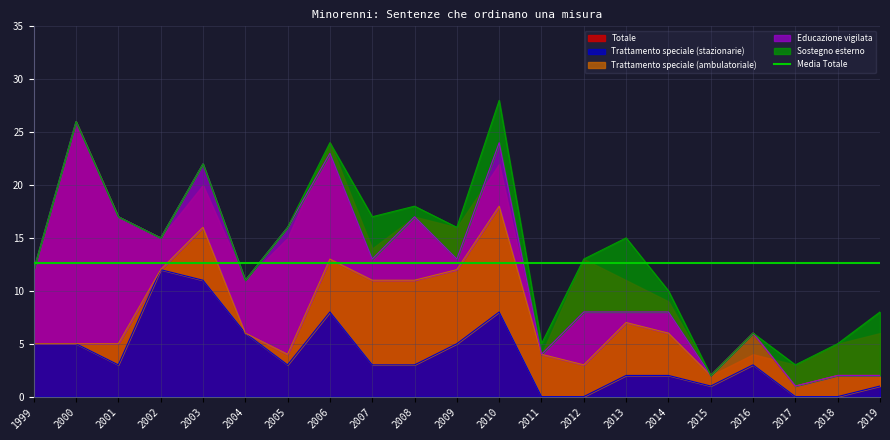

Where do Educazione vigilata and Trattamento speciale (ambulatoriale) first cross each other?

2006 and 2007